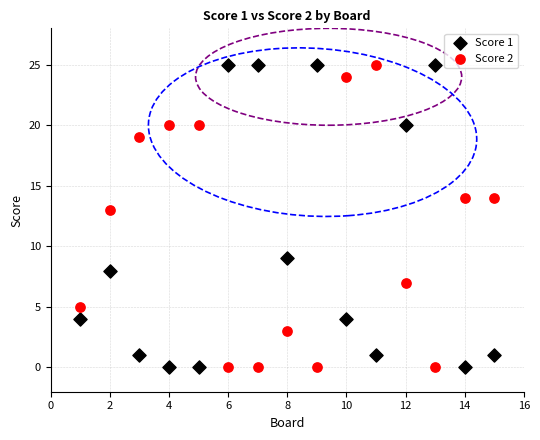

What are all the series names shown in the legend?

Score 1, Score 2